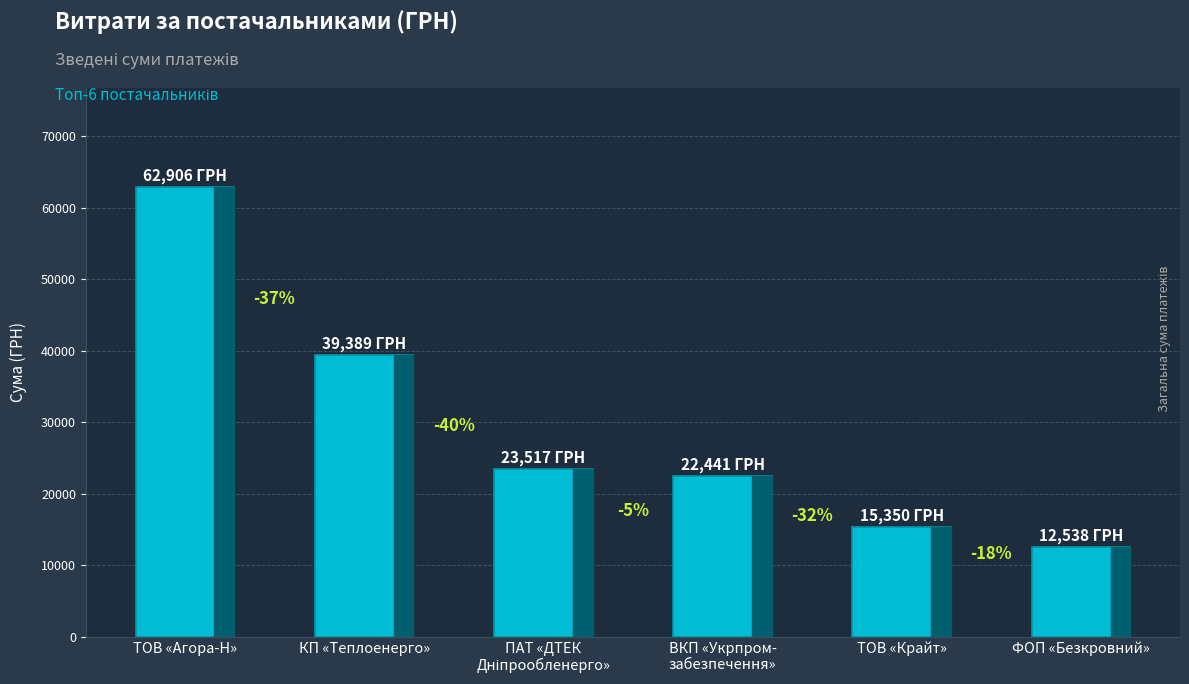

Where is the data nearest to the value 37722?

КП «Теплоенерго»